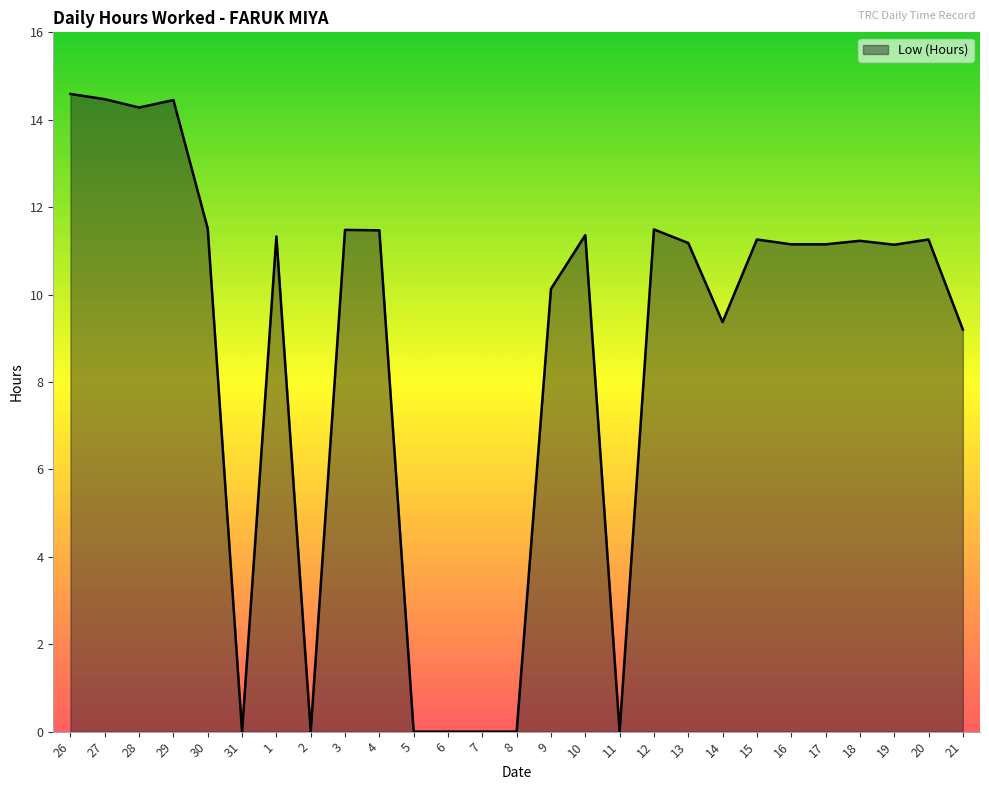

The value at 18 is 19.0. True or false?

False